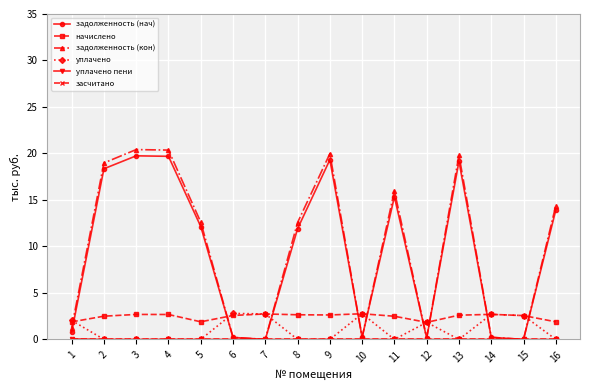

Is it true that задолженность (кон) equals 12.6 at 5?

True